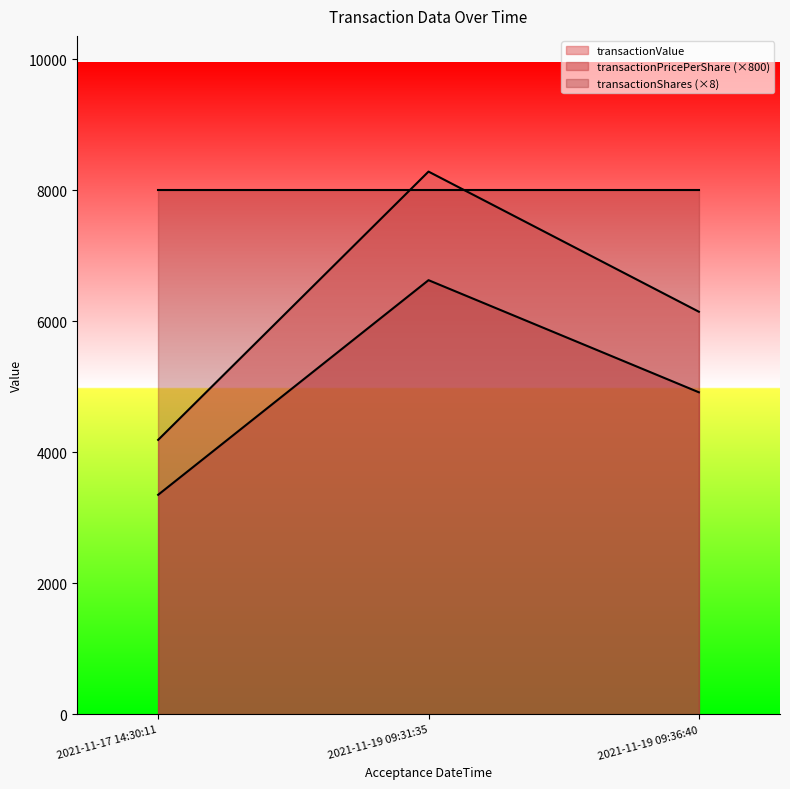

What are all the series names shown in the legend?

transactionValue, transactionPricePerShare (×800), transactionShares (×8)